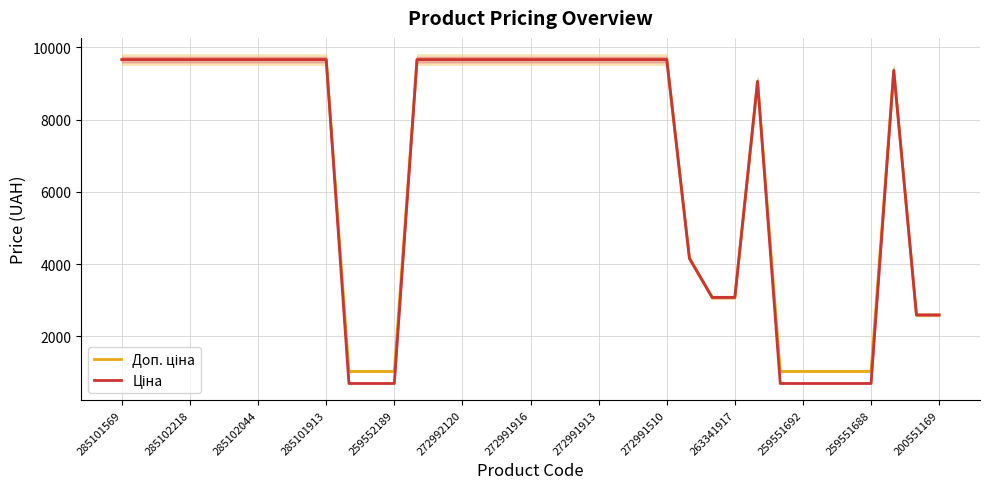

What is the smallest value displayed?

698.3